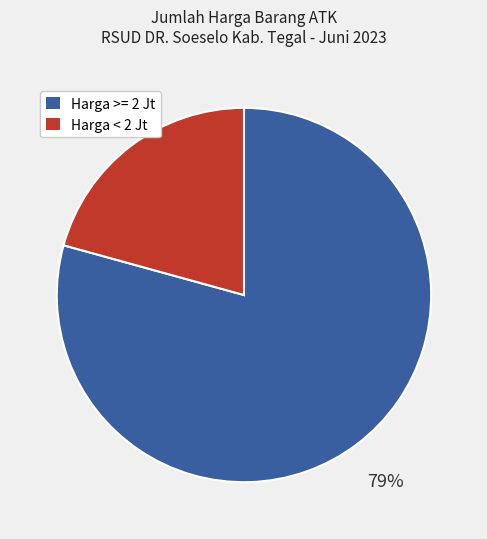

How many segments does this pie chart have?

2